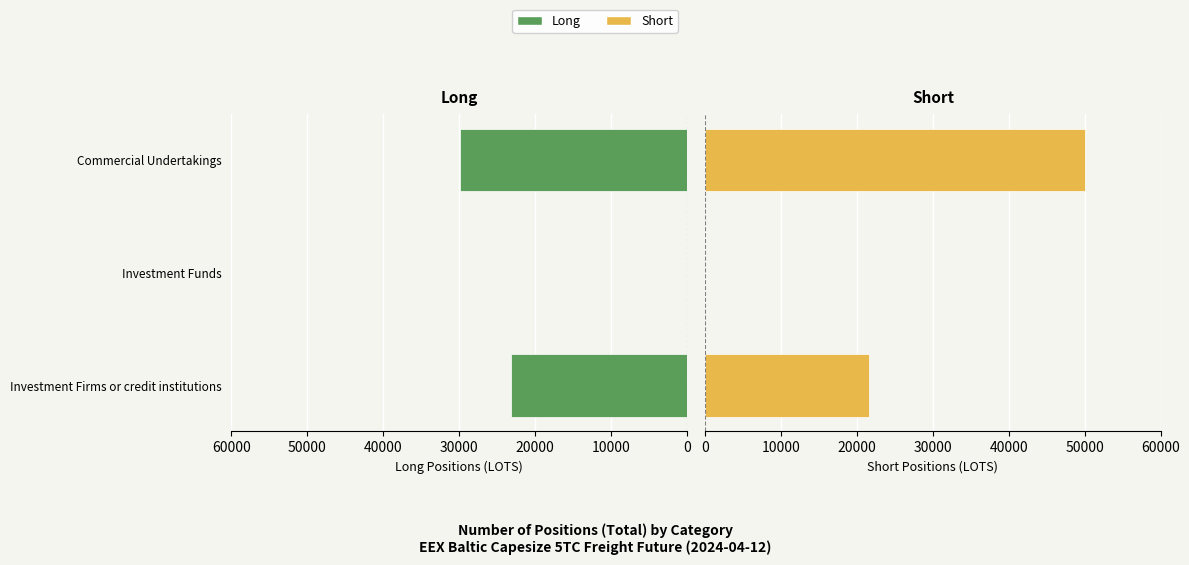

Which series changed the most between Investment Firms or credit institutions and Commercial Undertakings?

Short